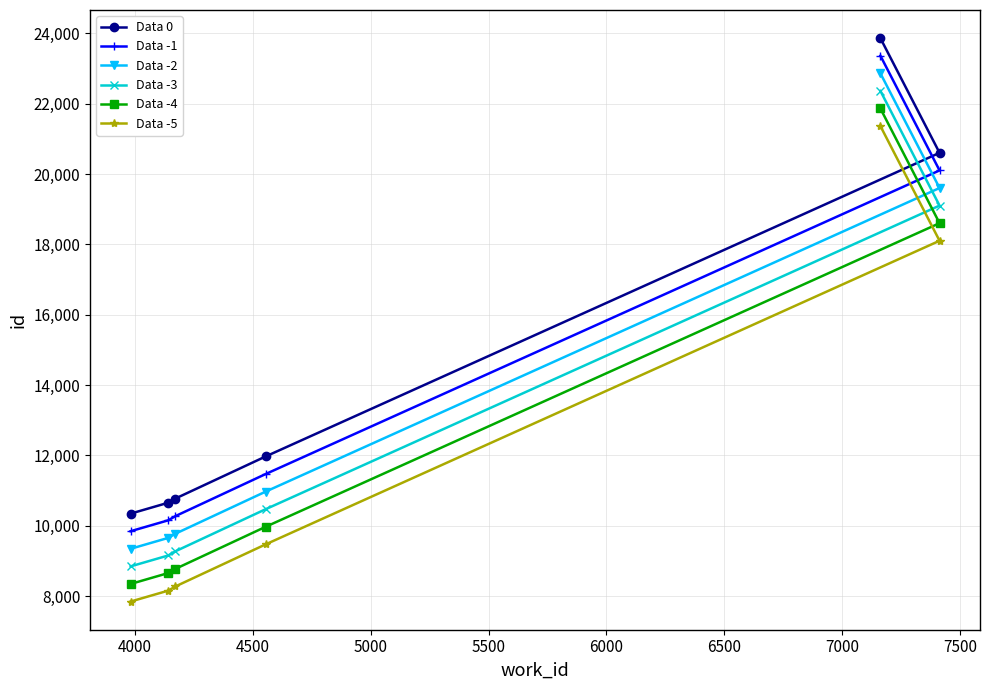

Rank the series by their average value, from lowest to highest.

Data -5, Data -4, Data -3, Data -2, Data -1, Data 0